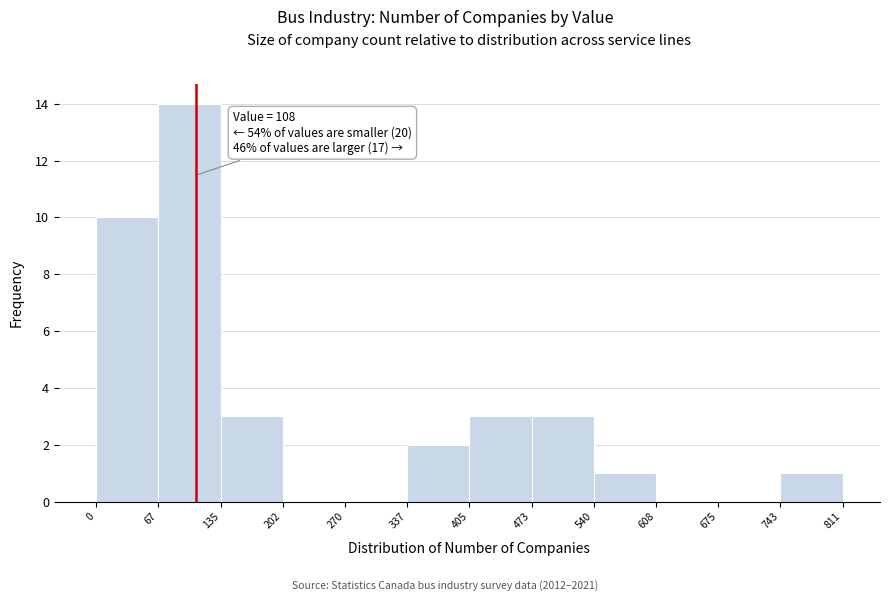

Over which range of the x-axis is the bar tallest?

67 to 135